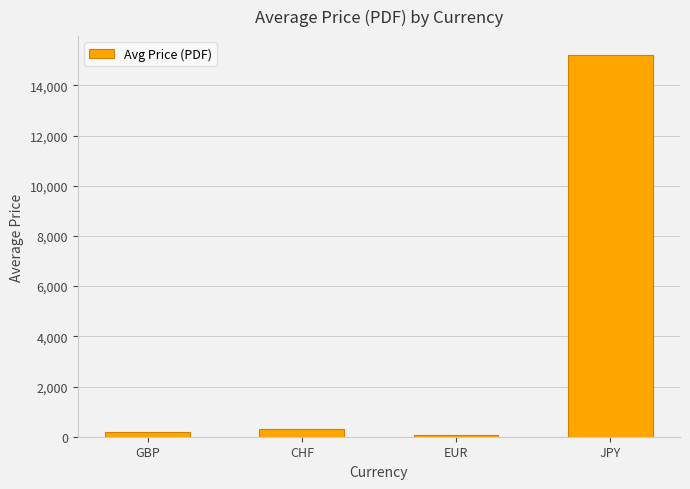

What is the difference between the values at JPY and CHF?

14880.1